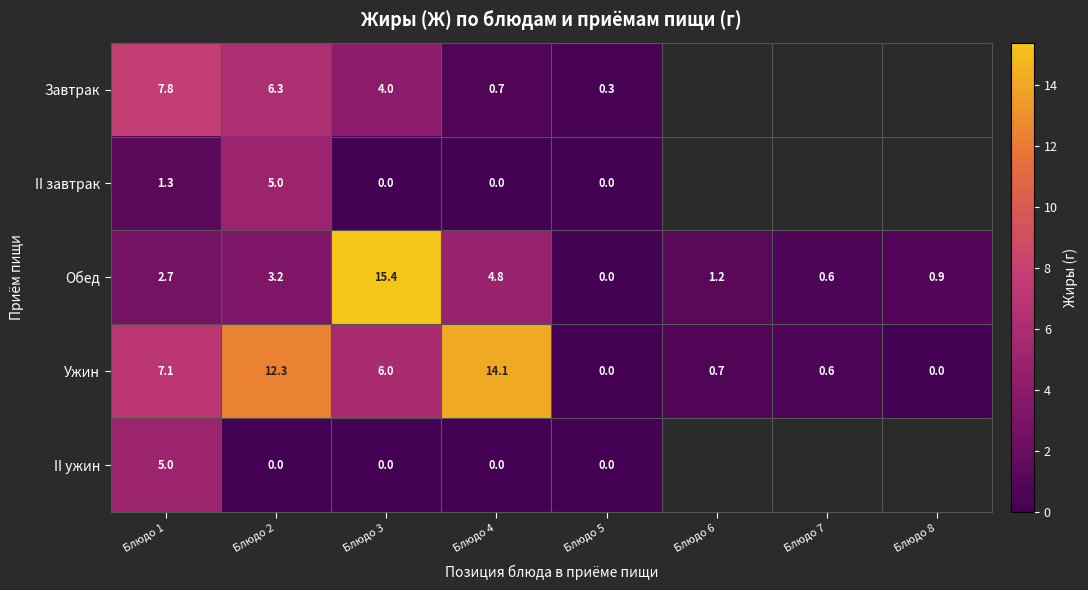

What is the spread (max minus min) of values at Блюдо 4?

14.1